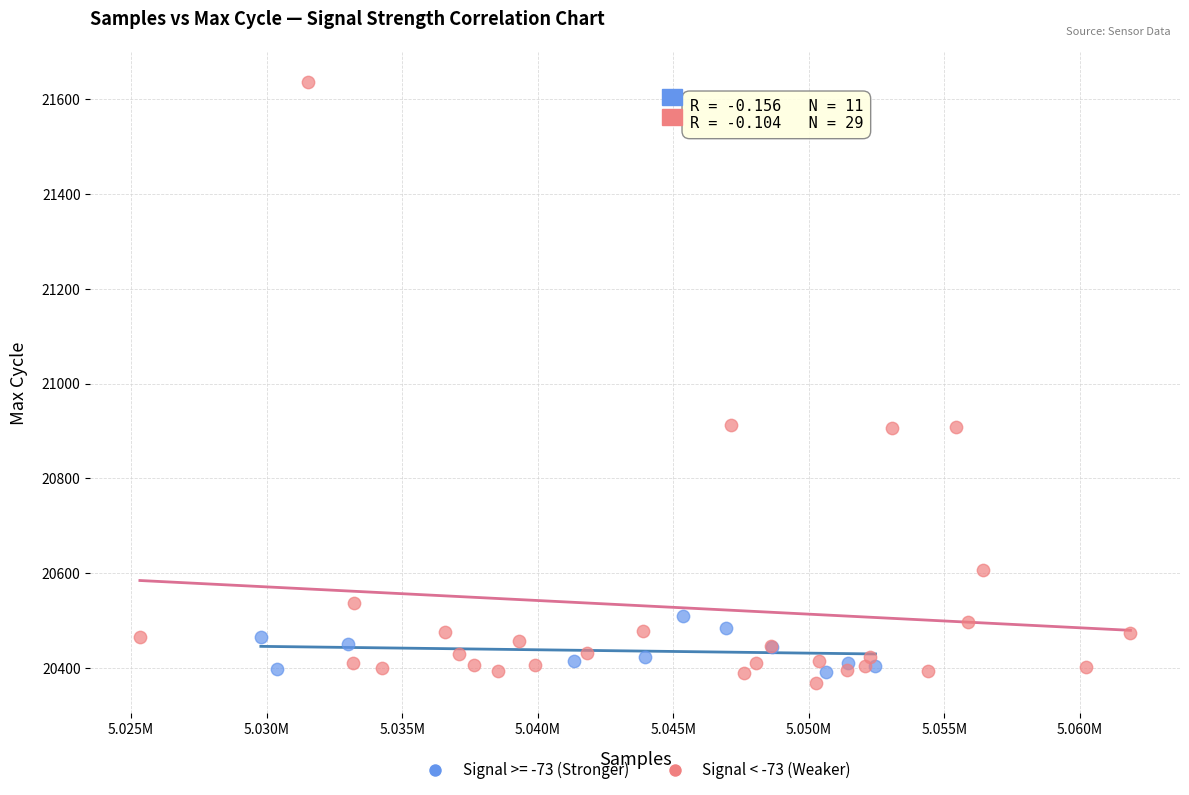

Which series has the widest spread of Y values?

Signal < -73 (Weaker)